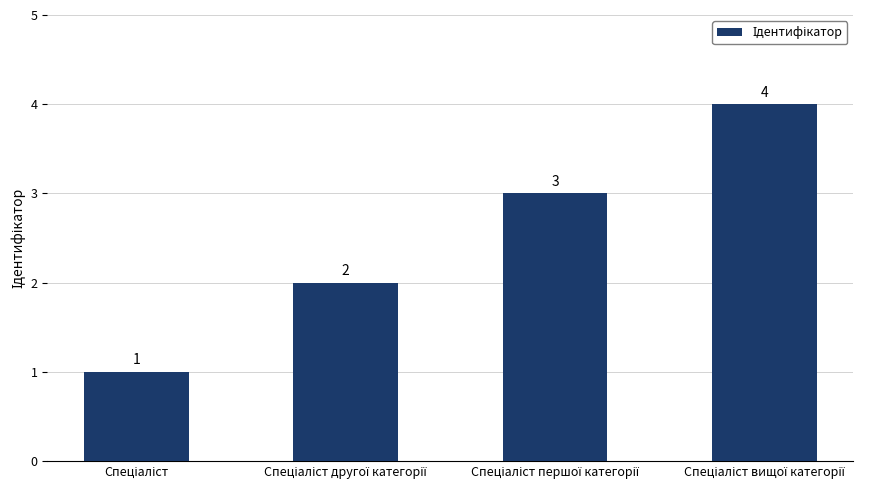

What is the value of the 3rd bar from the left?

3